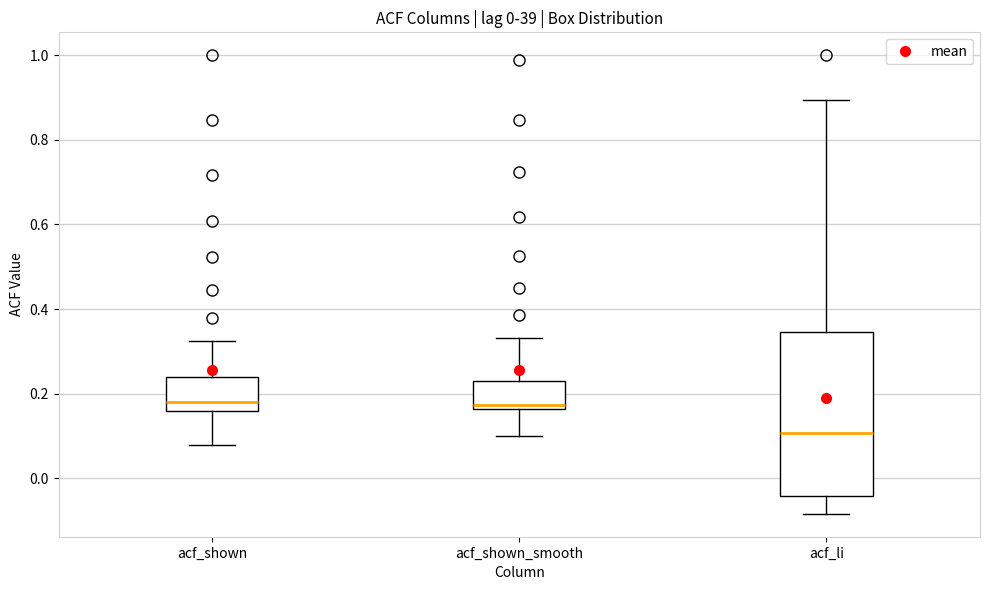

Where is the upper edge of the box for acf_shown on the y-axis? The values are not printed on the chart, so give them approximately, as read against the axis.

0.24